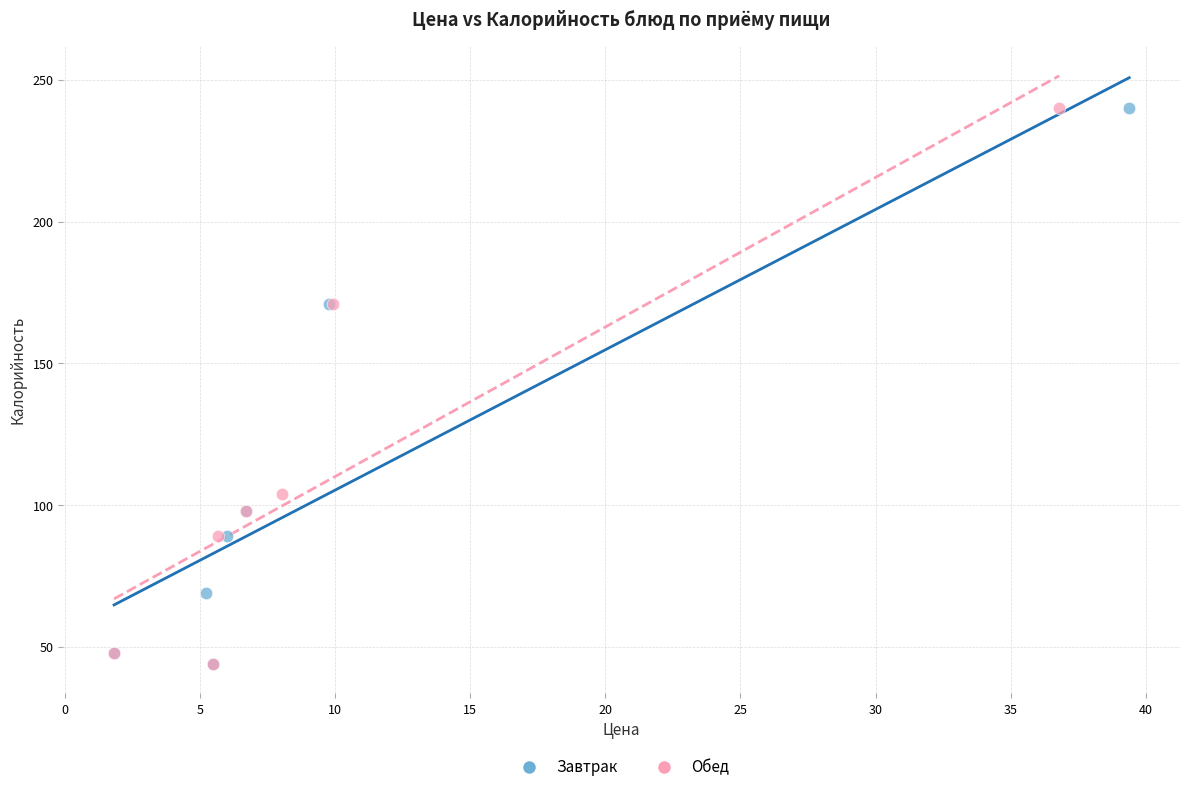

What are all the series names shown in the legend?

Завтрак, Обед